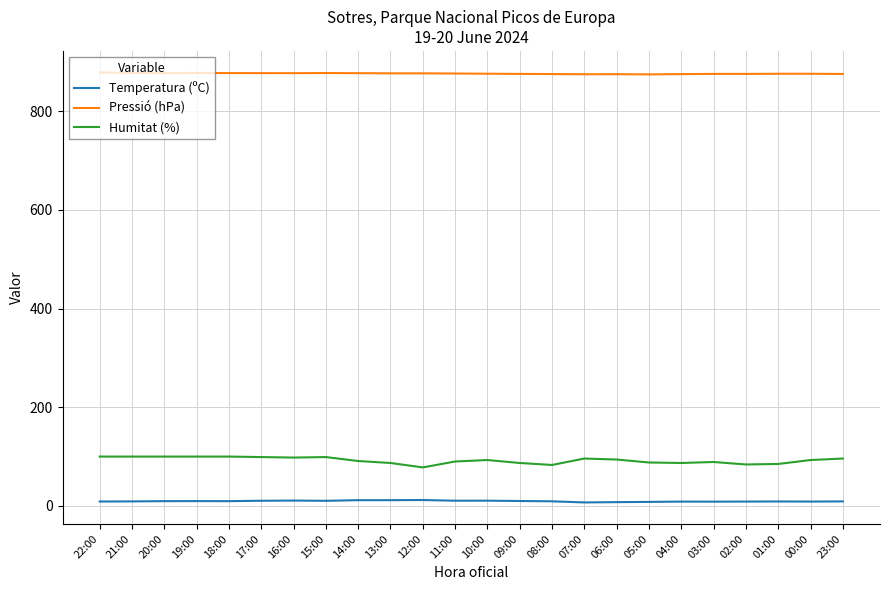

The value of Pressió (hPa) at 01:00 is 1341.8. True or false?

False